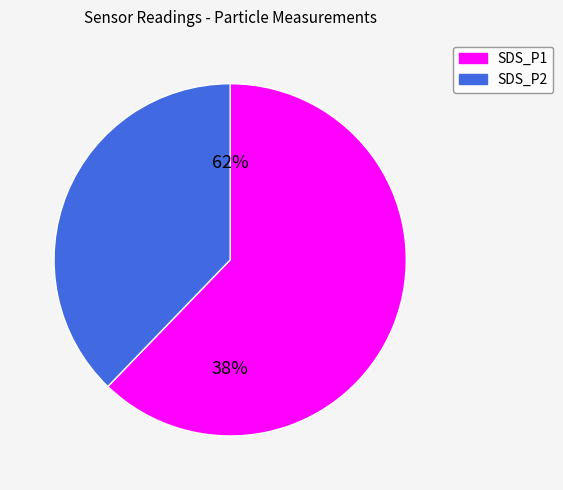

Does SDS_P1 account for over 50% of the chart?

Yes